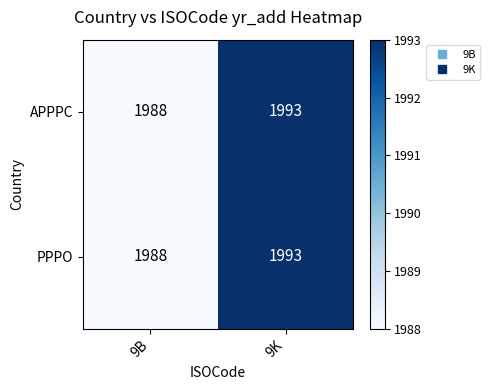

What is the maximum value shown in the chart?

1993